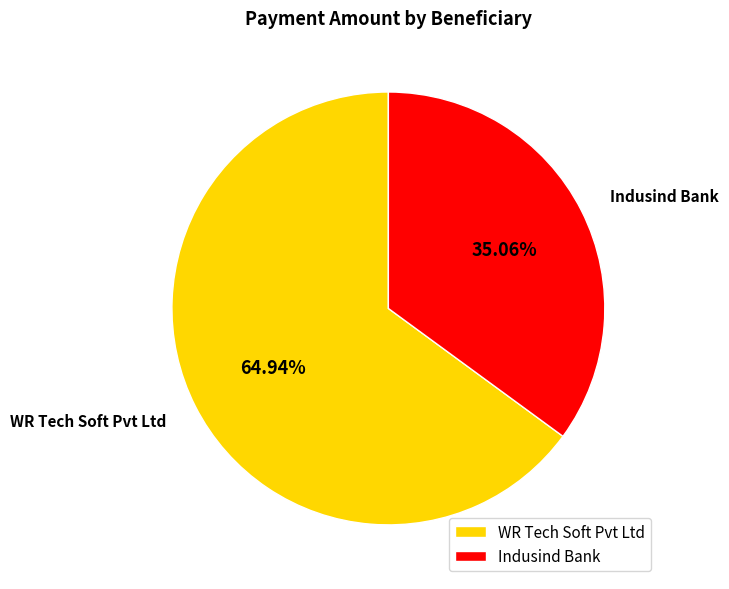

What percentage is the Indusind Bank slice, to the nearest percent?

35%